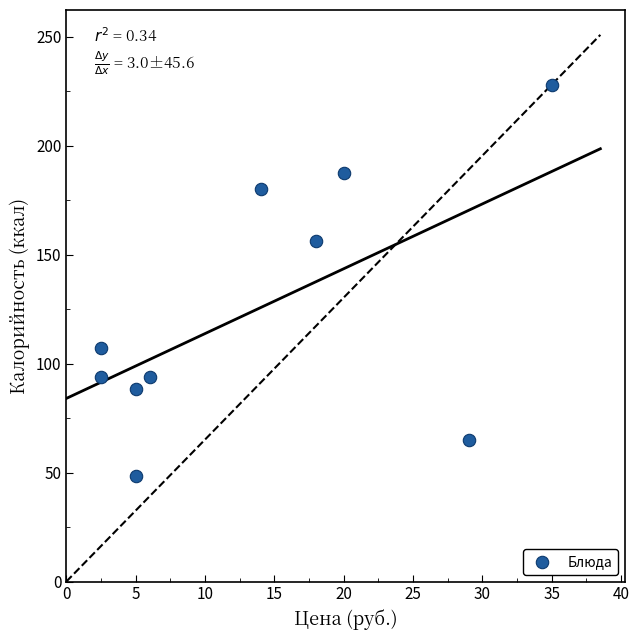

What Y value in the scatter plot is closest to 138?

156.0